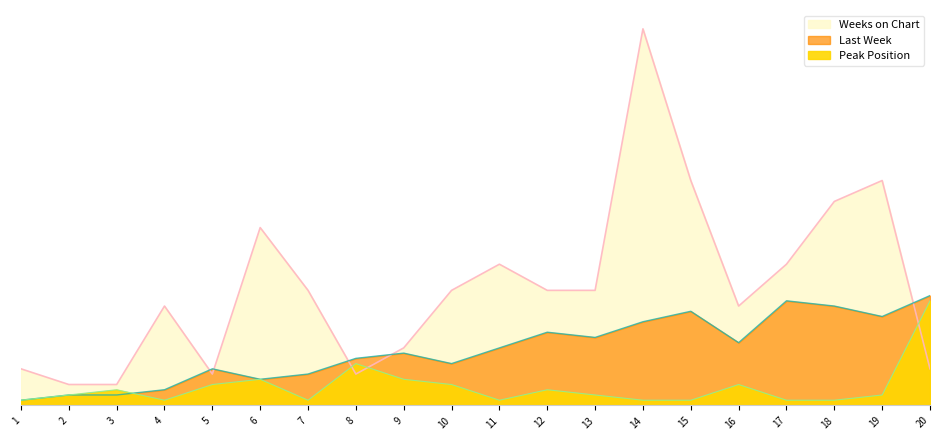

List the series in order of their overall mean, highest first.

Weeks on Chart, Last Week, Peak Position